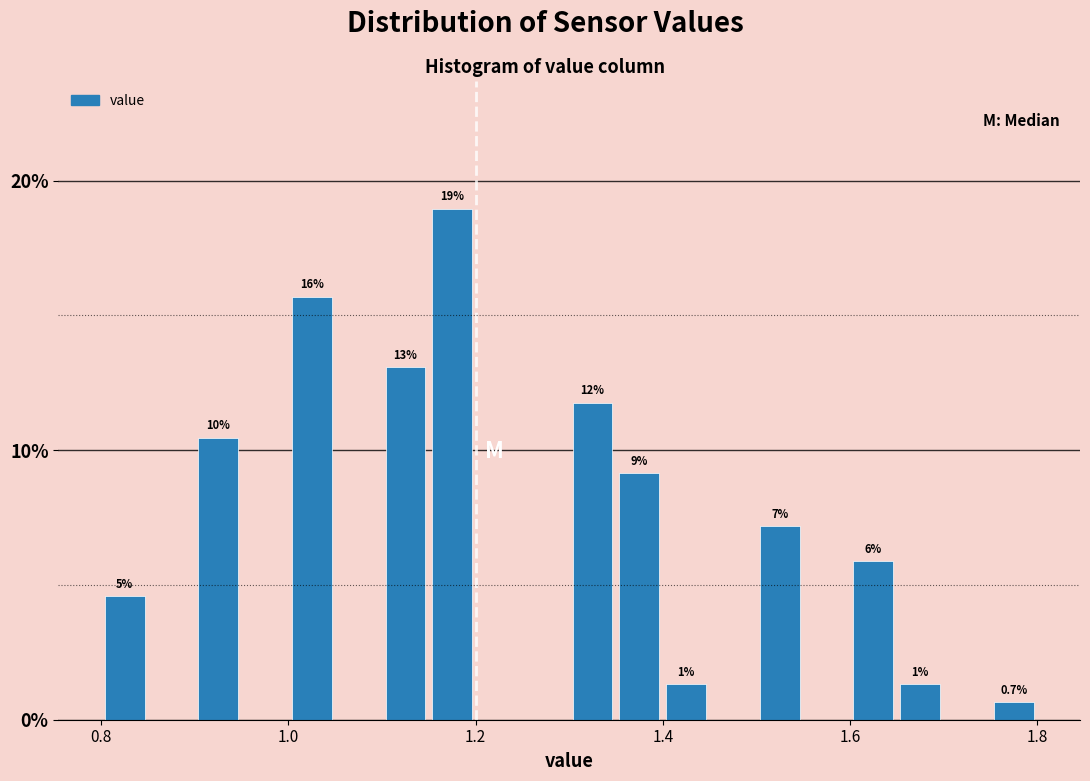

Around what value on the x-axis is the tallest bar? Give the approximate position of its centre, as read against the axis.

1.18